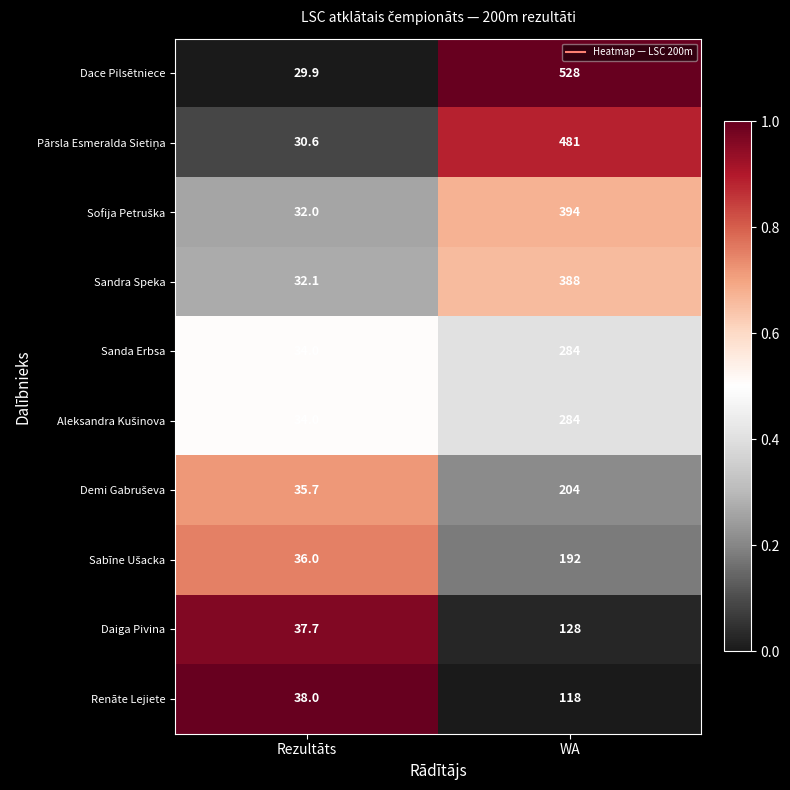

The value of Daiga Pivina at WA is 197.2. True or false?

False